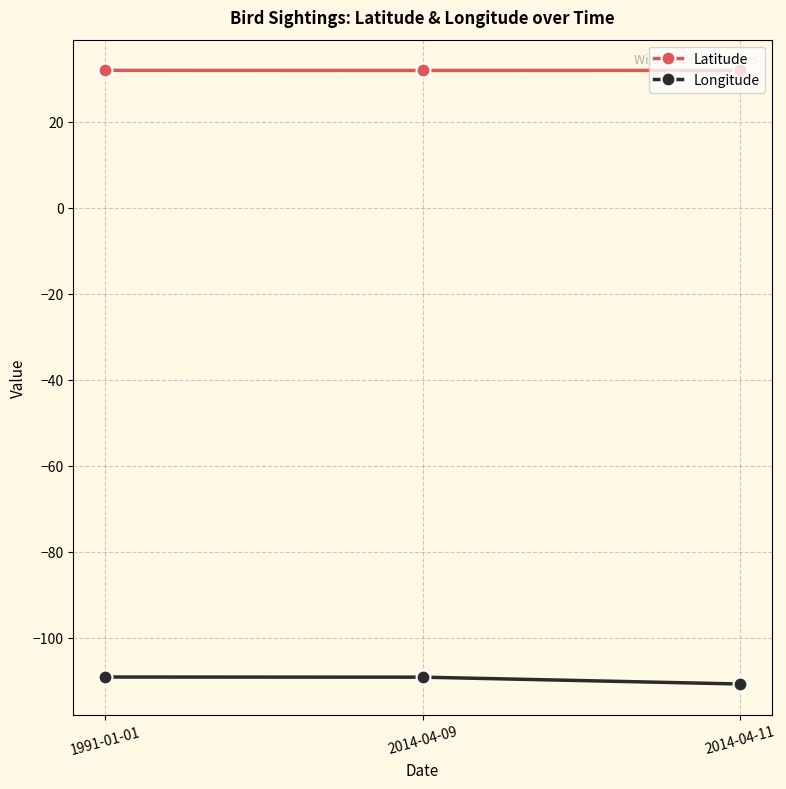

Rank the series by their maximum value, from lowest to highest.

Longitude, Latitude